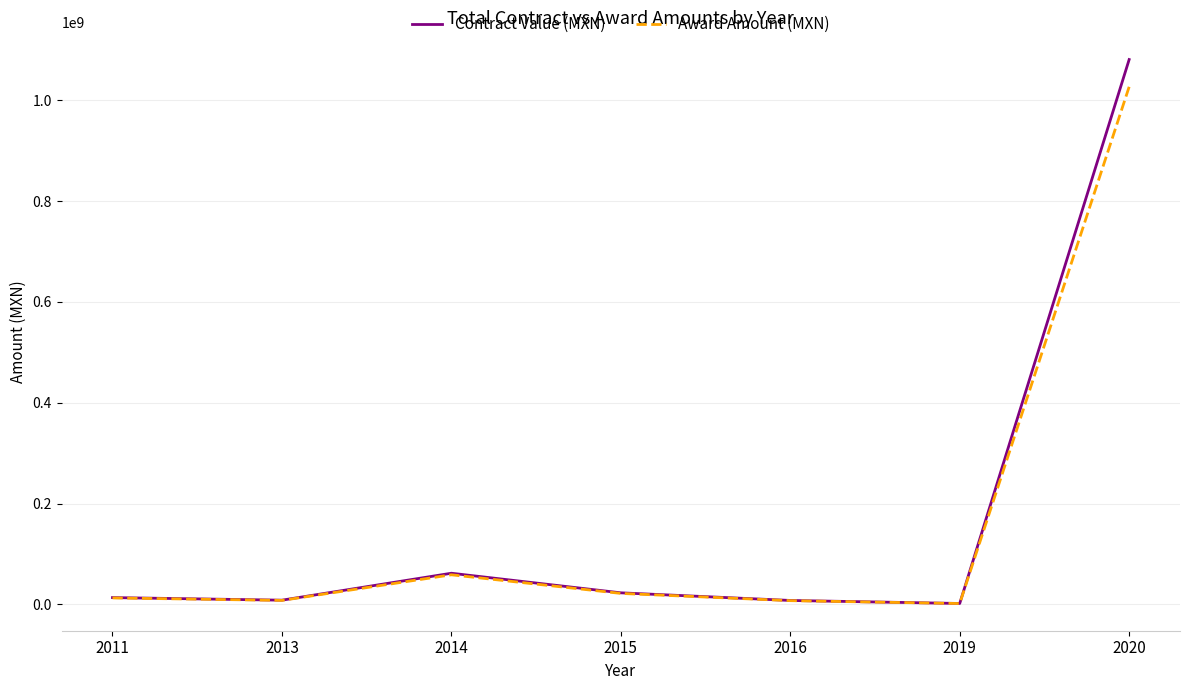

Which series has the largest range (max minus min)?

Contract Value (MXN)